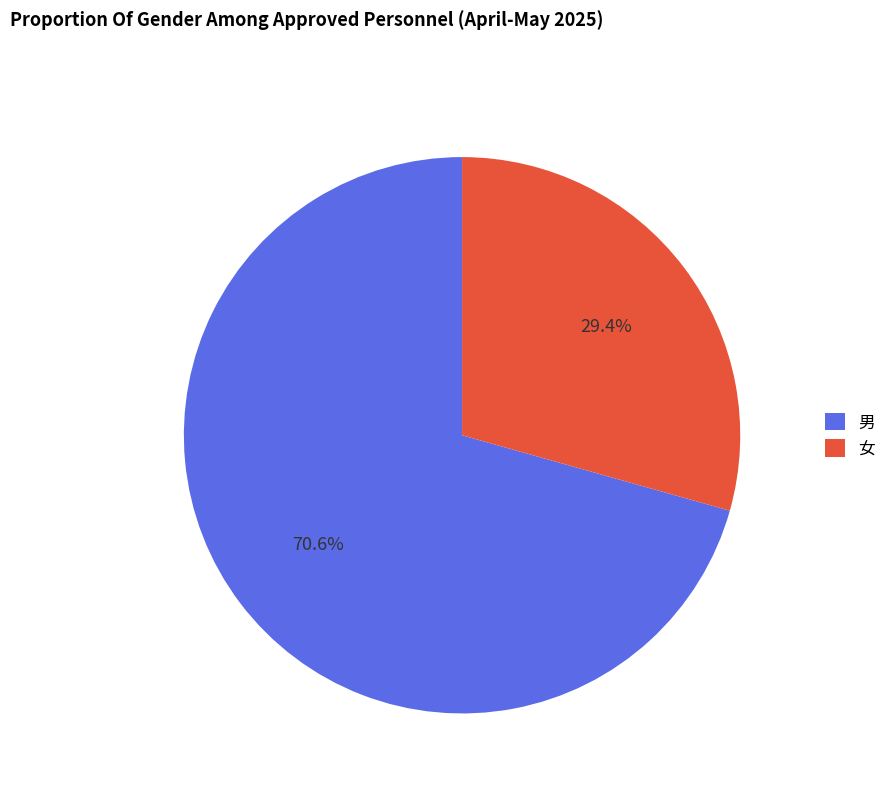

Which category has the biggest portion of the pie?

男